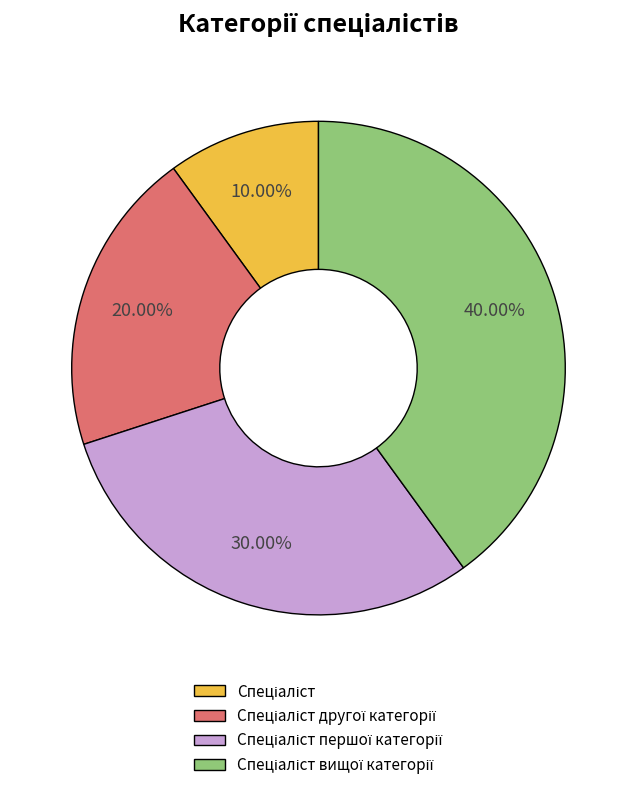

Is there any slice that represents more than half of the pie?

No